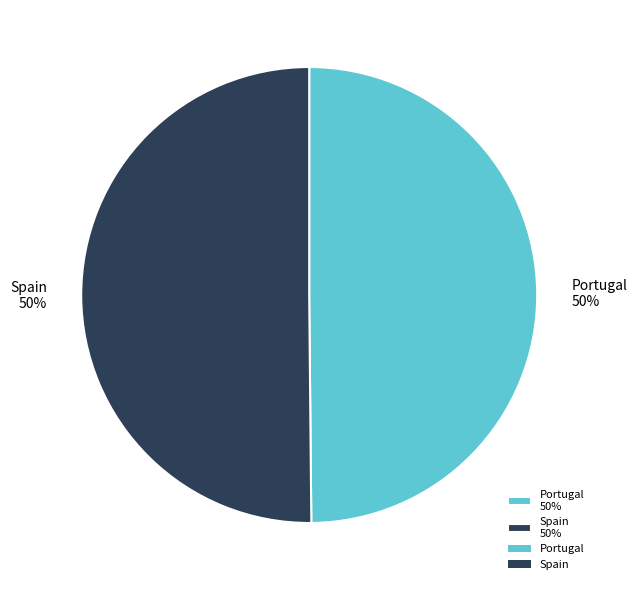

What is the ratio of the value at Portugal 50% to the value at Spain 50%?

1.0